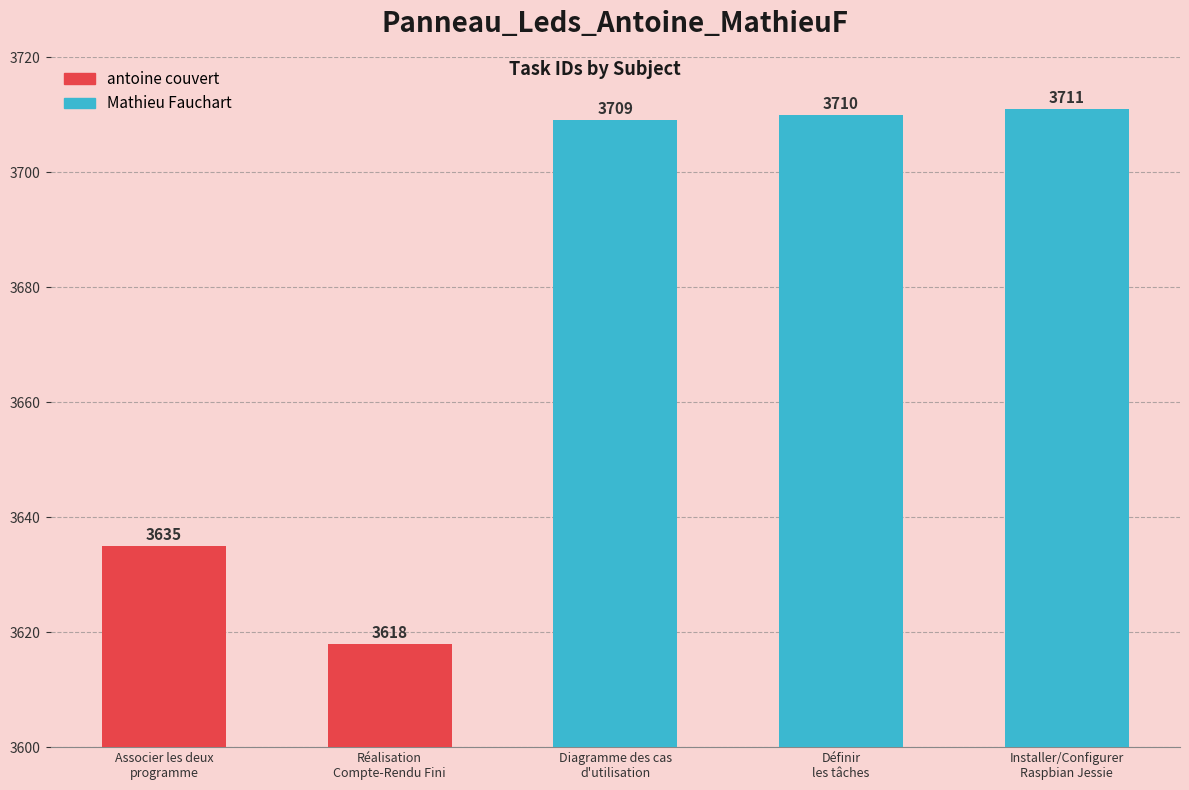

Does the chart contain any negative values?

No